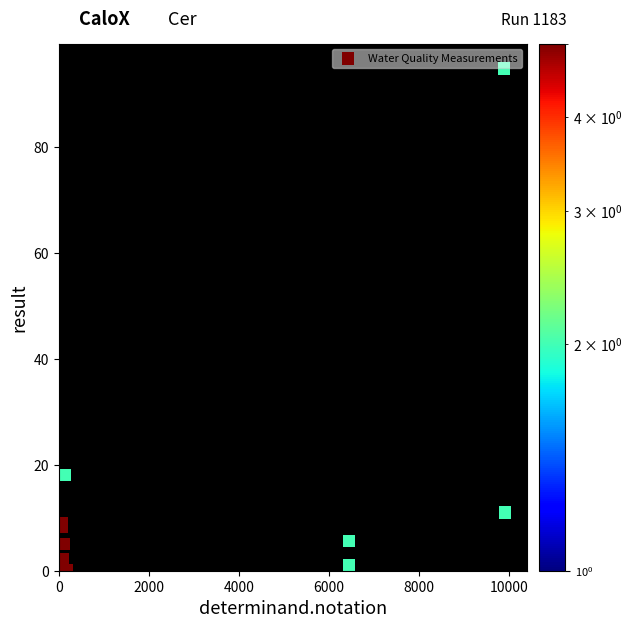

What Y value in the scatter plot is closest to 47?

18.1